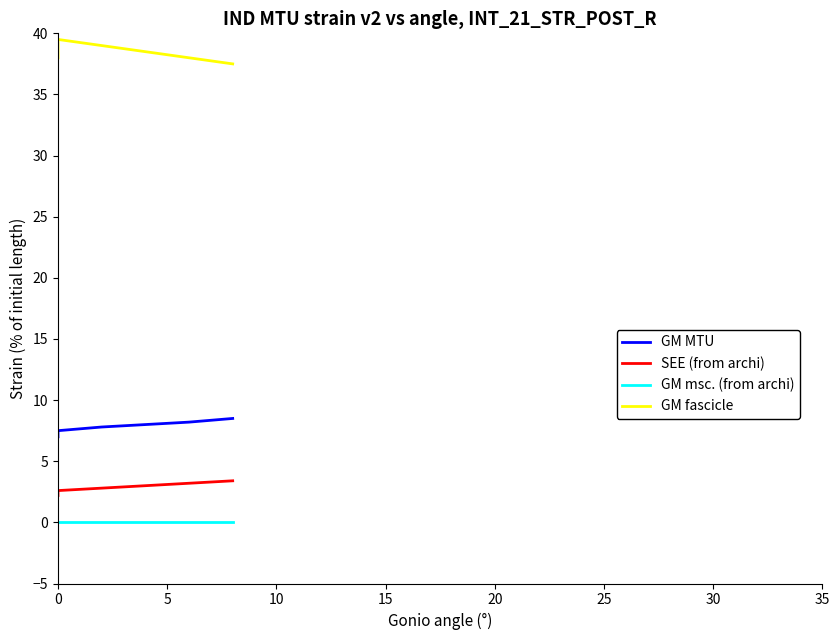

What is the difference between the highest and lowest values at 30?

37.5